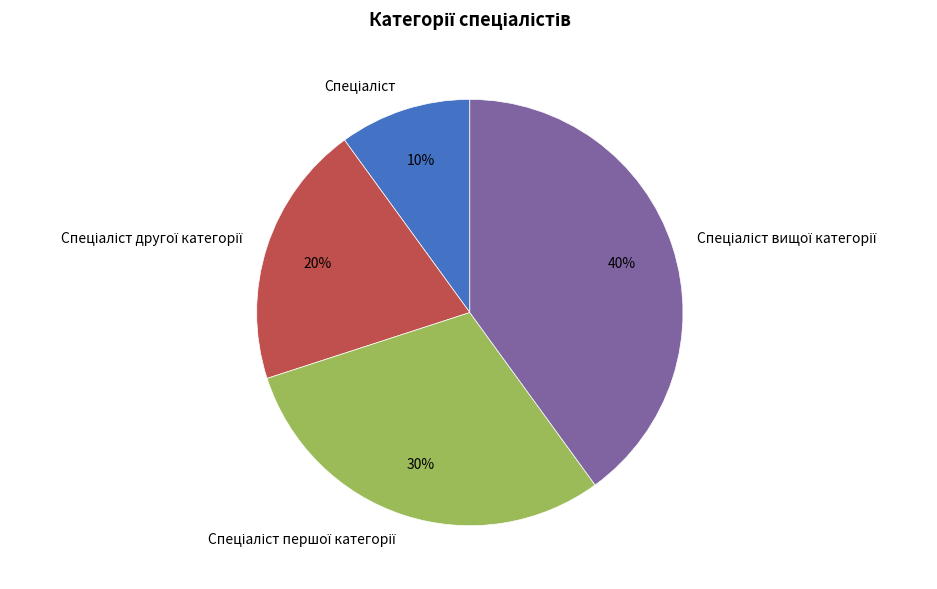

To the nearest percent, what is the difference between the largest and smallest slice percentages?

30%